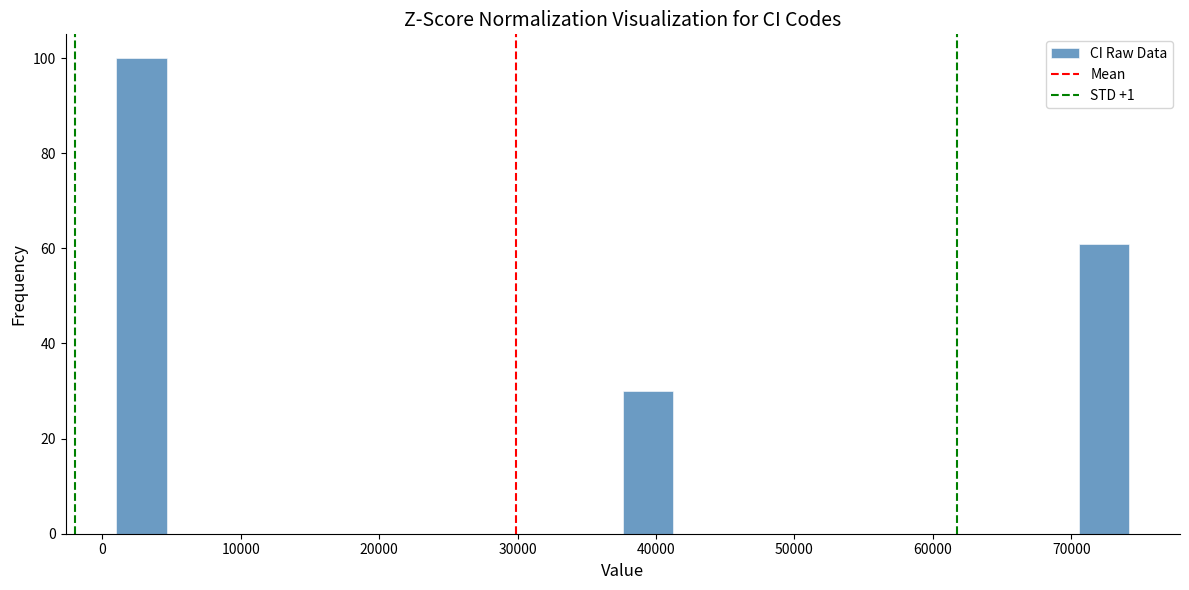

Around what value on the x-axis is the tallest bar? Give the approximate position of its centre, as read against the axis.

3000